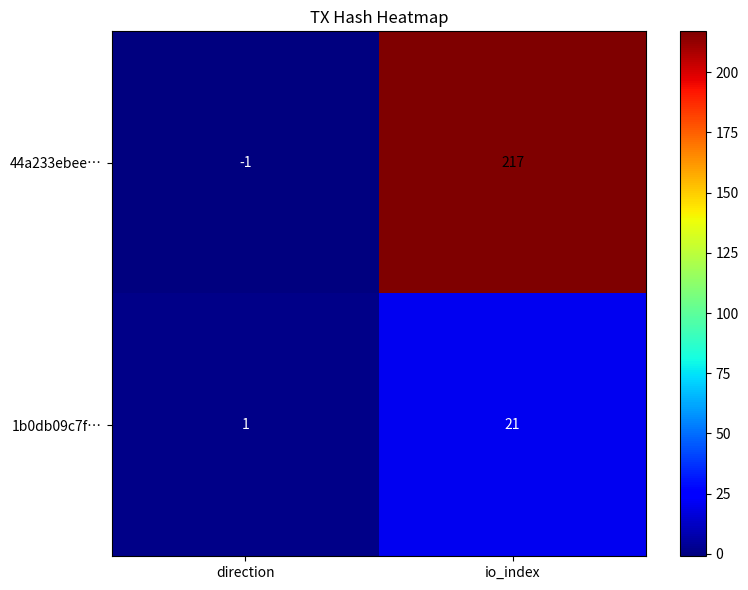

At which category is the sum across all series the highest?

io_index